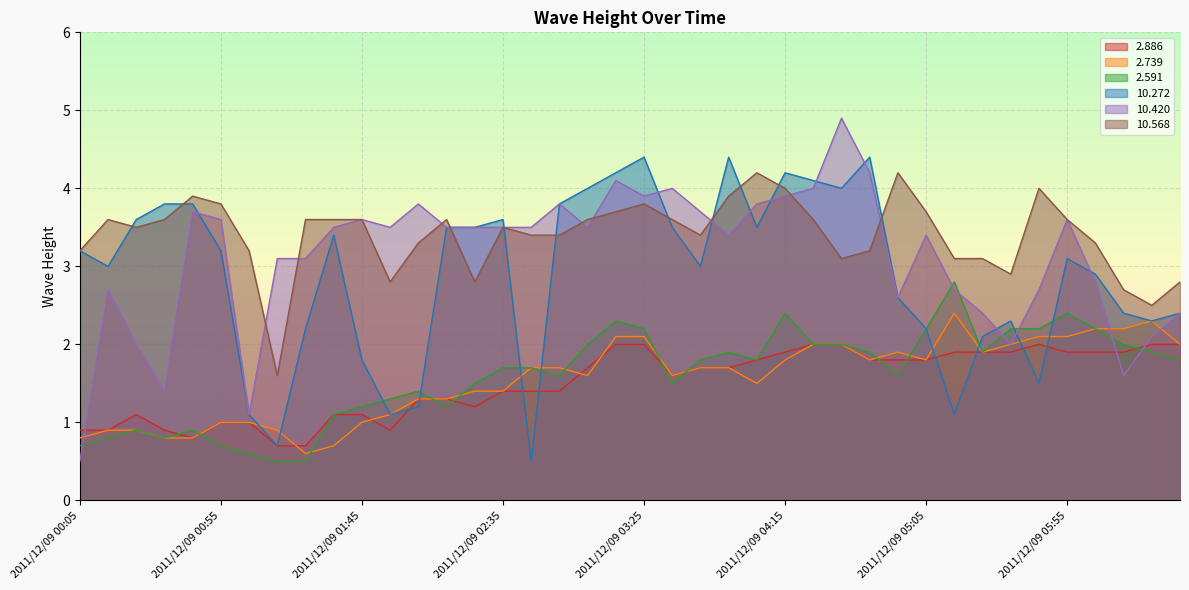

What value does the  10.568 series have at 2011/12/09 01:15?

1.6